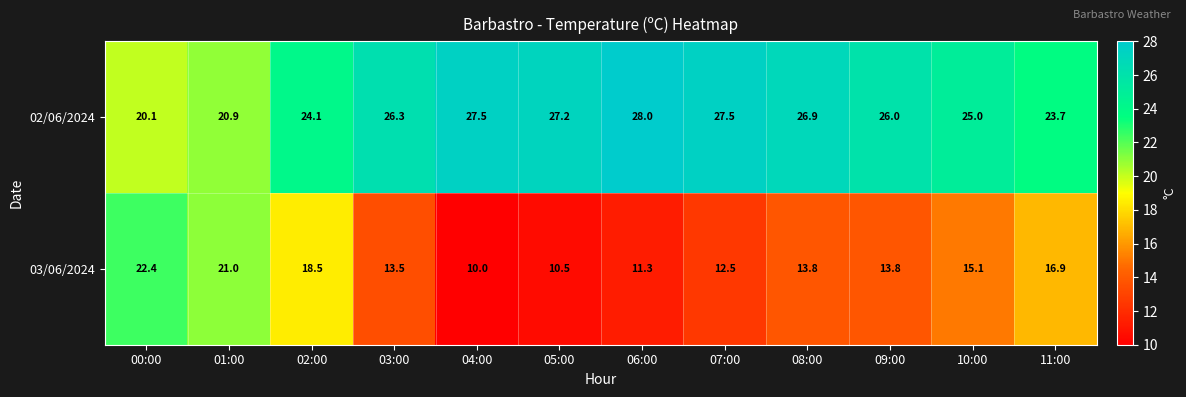

What is the difference between the 03/06/2024 values at 06:00 and 03:00?

2.2